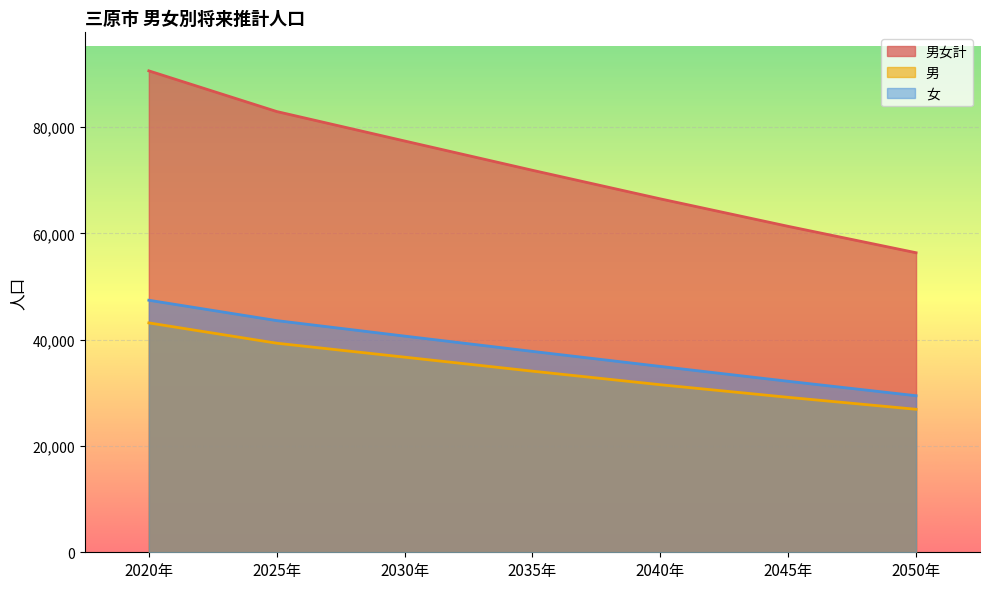

Which category has the lowest value in the 男 series?

2050年